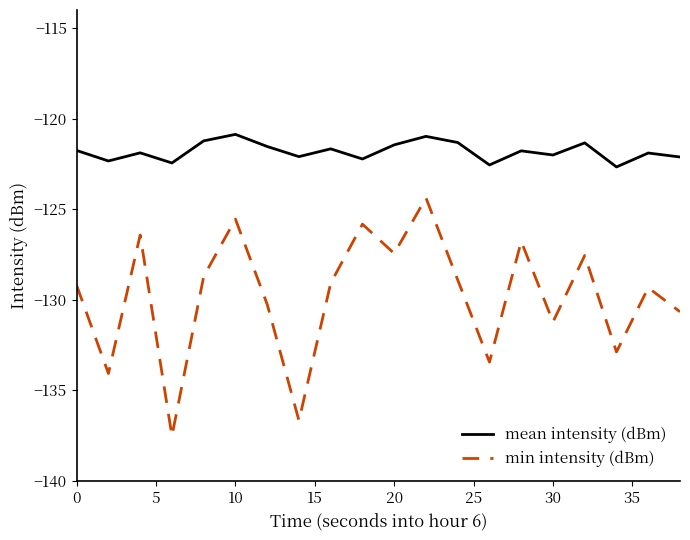

What is the highest value of the mean intensity (dBm) series?

-120.9